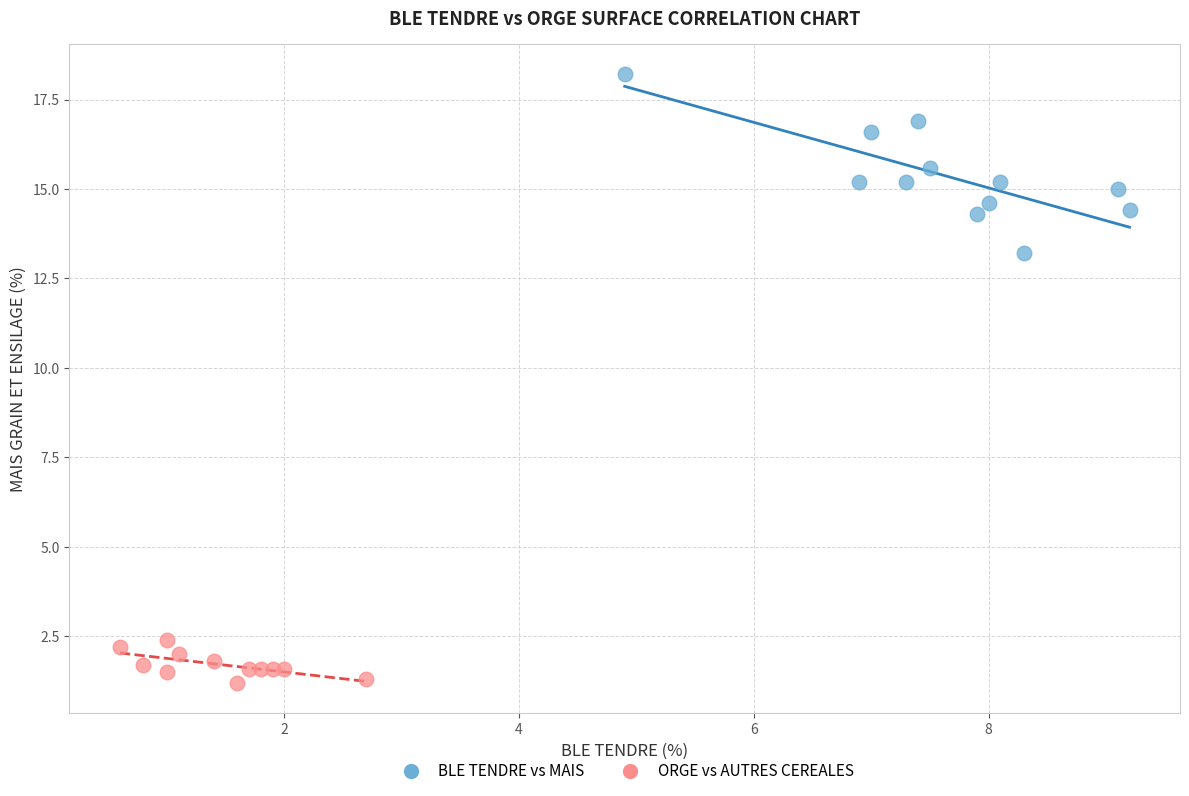

Which series contains the highest Y value?

BLE TENDRE vs MAIS